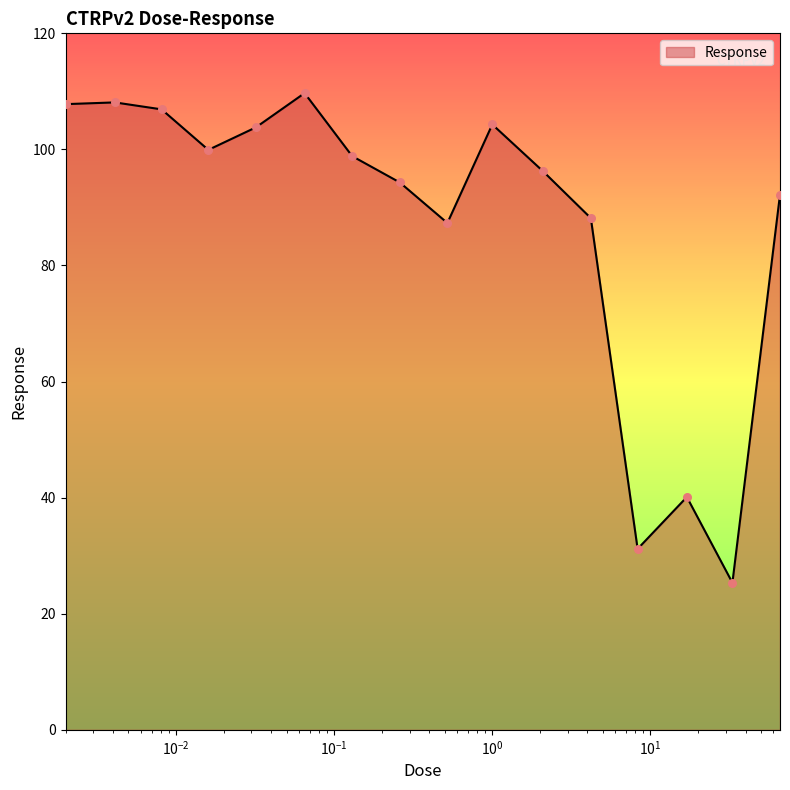

What is the smallest value displayed?

25.3